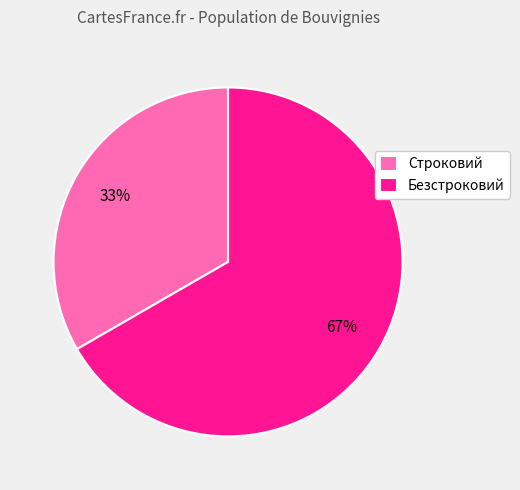

How many segments does this pie chart have?

2